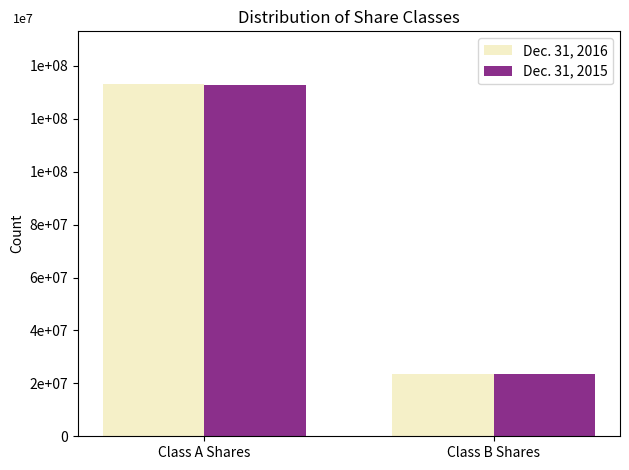

Where is Dec. 31, 2015 nearest to the value 78227060?

Class A Shares